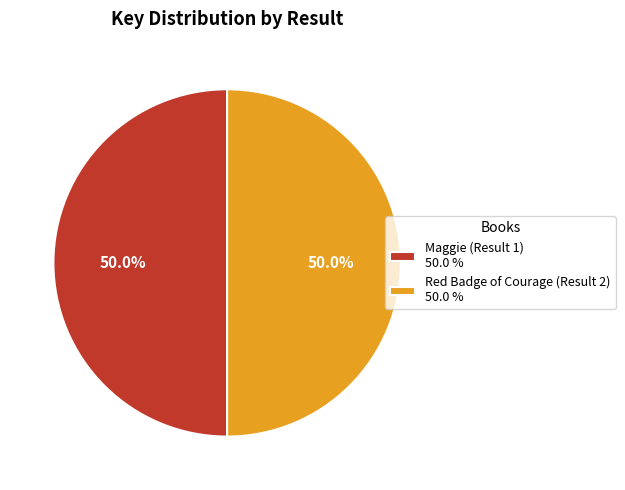

How many segments does this pie chart have?

2